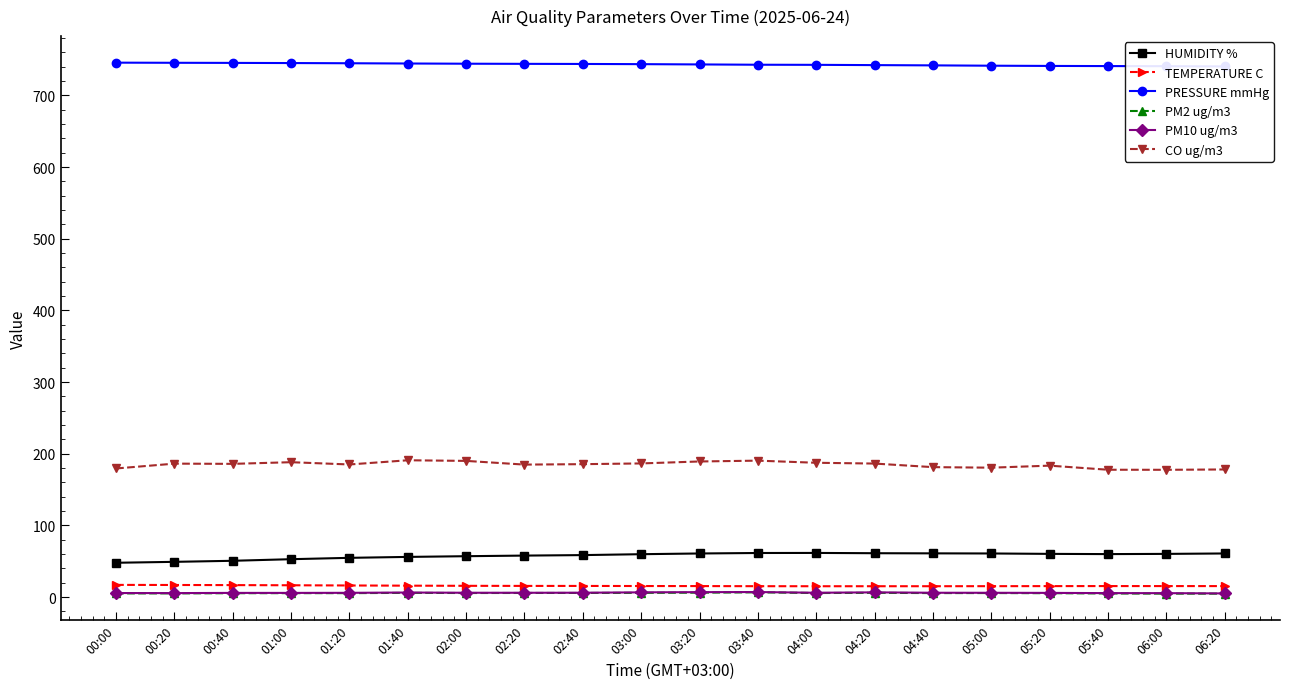

What is the average value of the PRESSURE mmHg series?

743.2